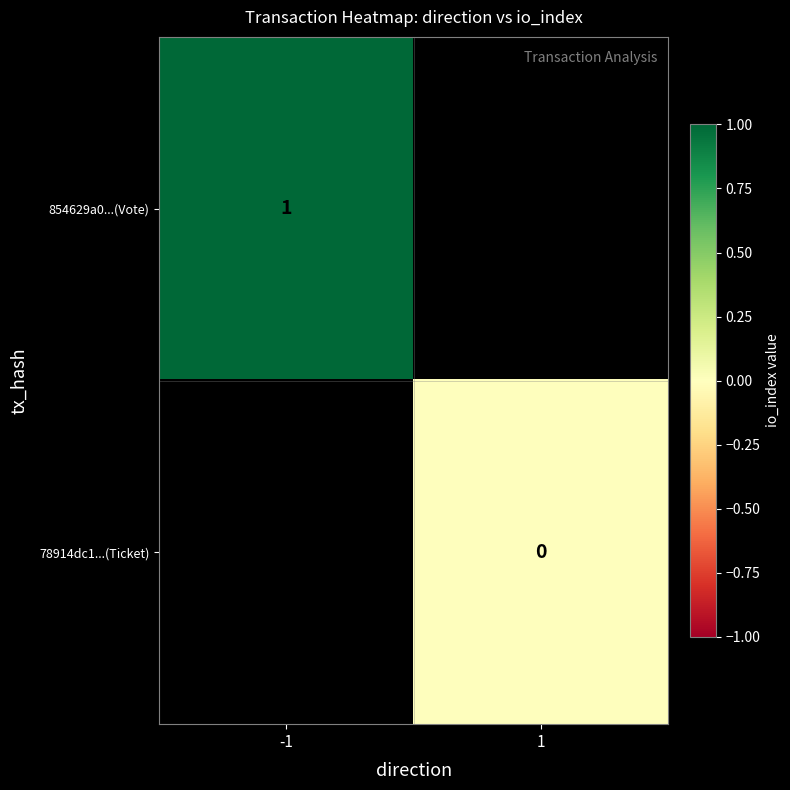

Is the value of 854629a0...(Vote) at -1 greater than the value of 78914dc1...(Ticket) at 1?

Yes